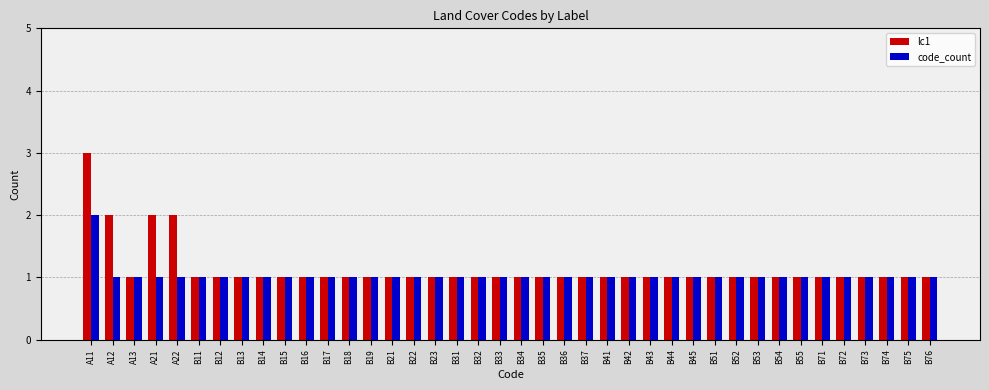

Which label corresponds to the largest value in the chart?

A11